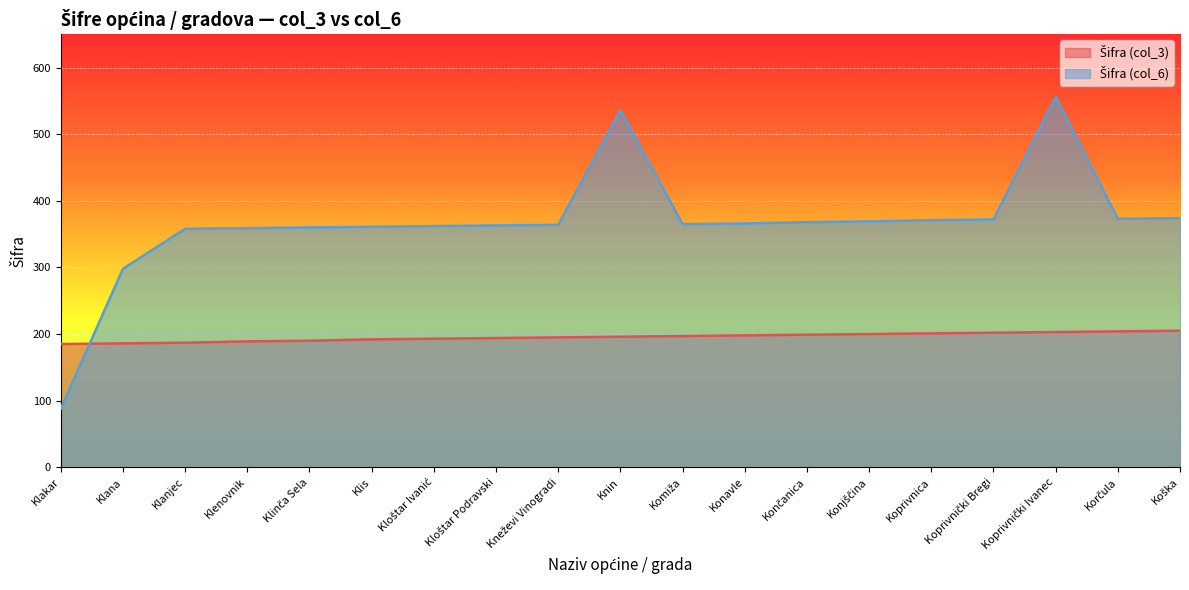

Which has a higher value, Kneževi Vinogradi or Konjščina?

Konjščina